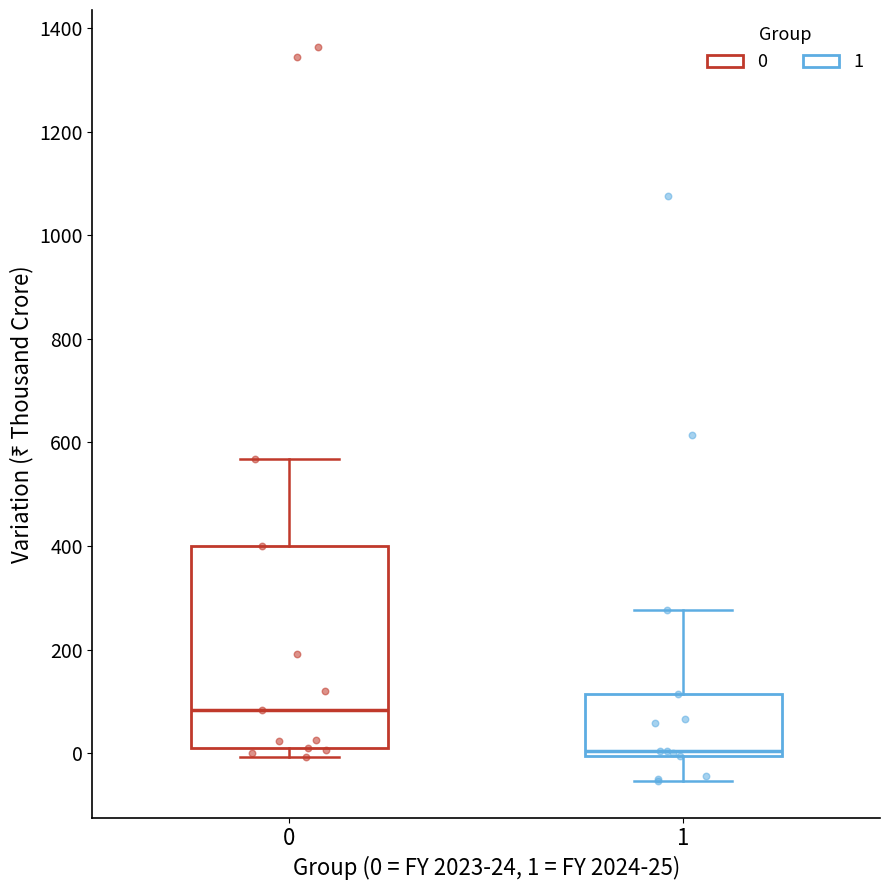

Which box's median line is the highest?

0